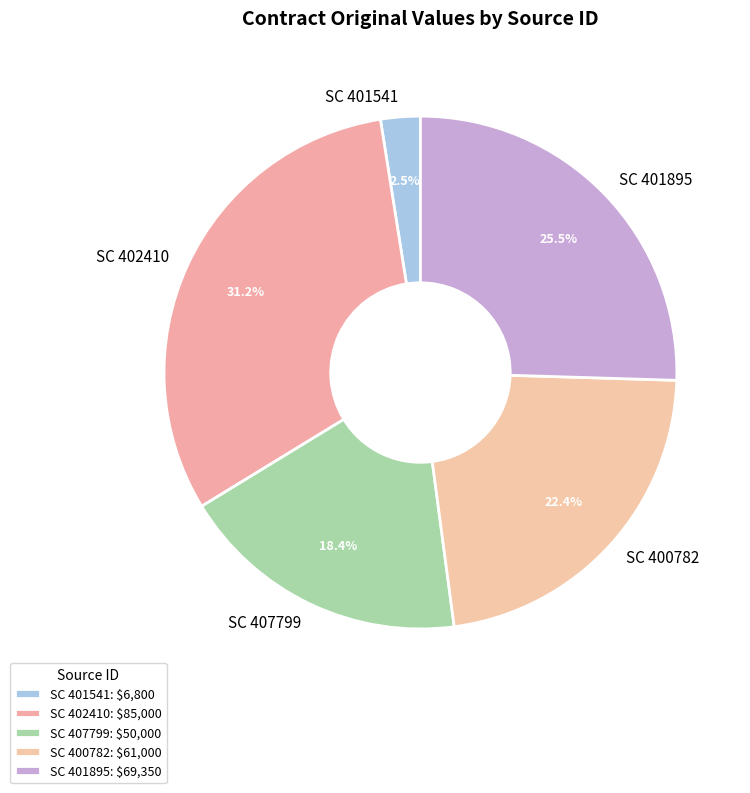

What is the ratio of the value at SC 400782 to the value at SC 407799?

1.2